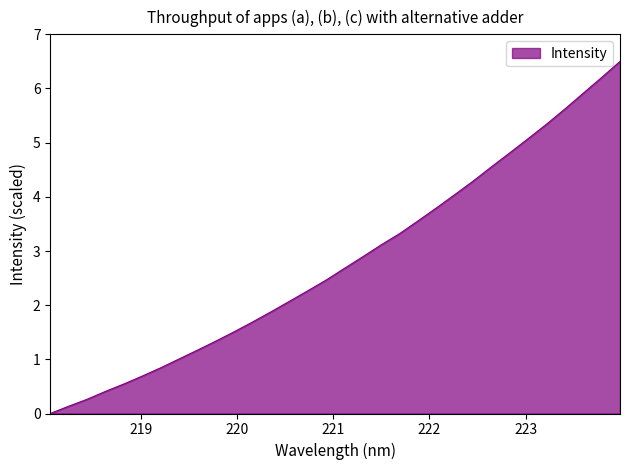

What is the maximum value shown in the chart?

6.5